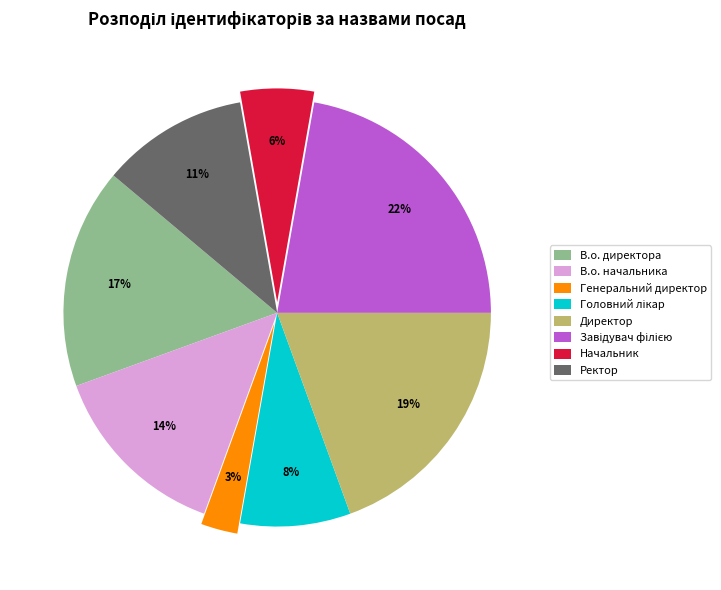

To the nearest percent, what is the average slice percentage?

12%